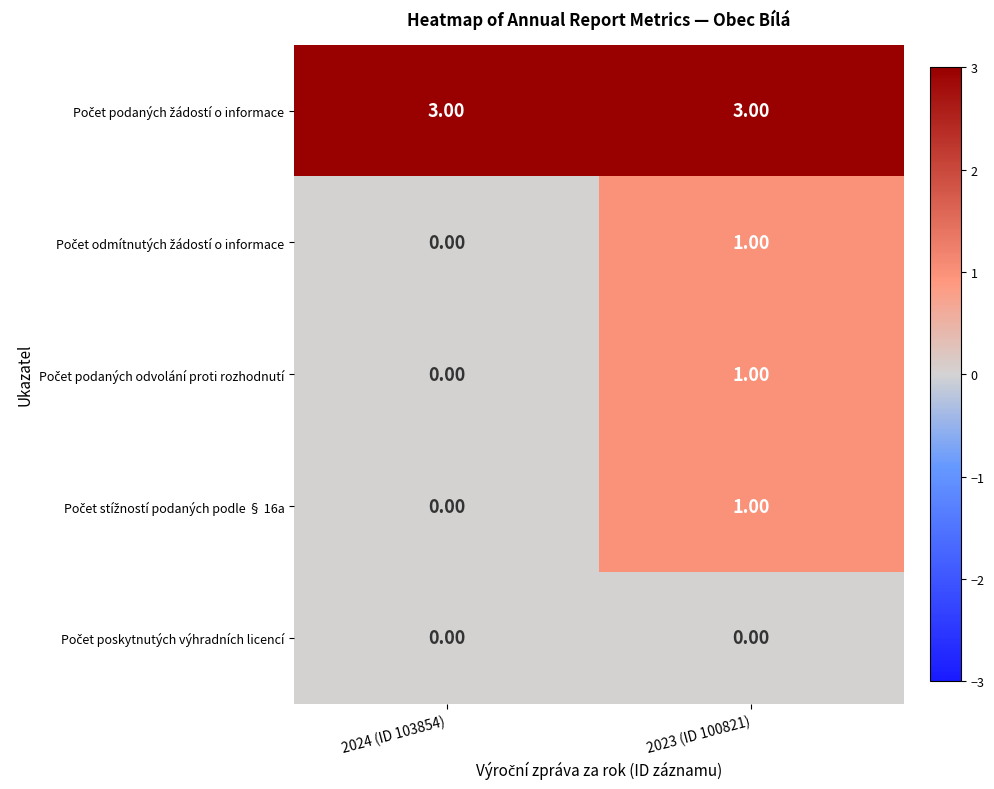

What is the difference between the highest and lowest values at 2023 (ID 100821)?

3